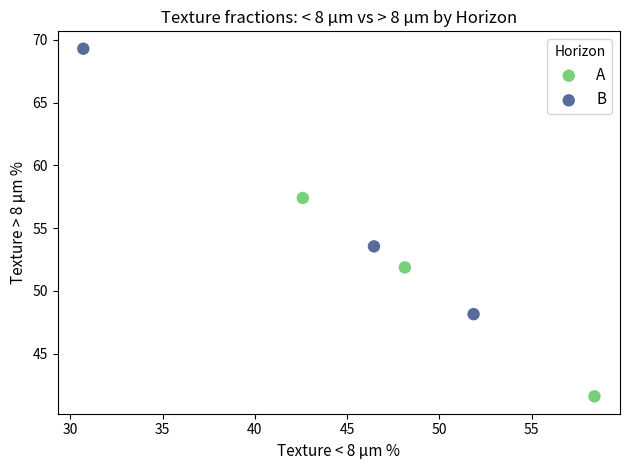

Which series has the largest Y range (max minus min)?

B